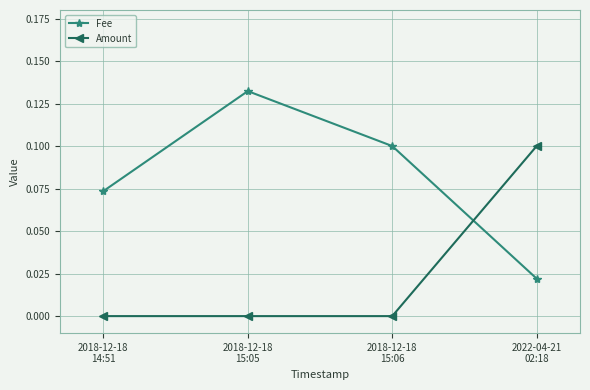

Rank the series at 2018-12-18
15:05 from lowest to highest value.

Amount, Fee